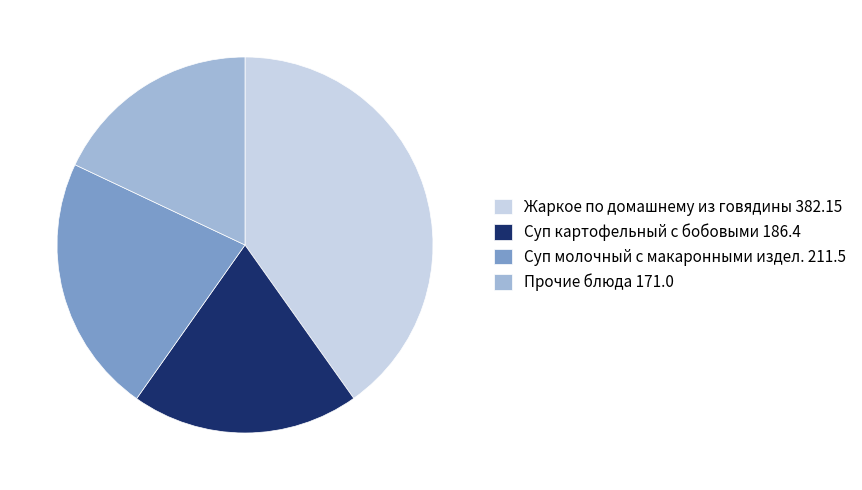

Which has a higher value, Жаркое по домашнему из говядины 382.15 or Прочие блюда 171.0?

Жаркое по домашнему из говядины 382.15